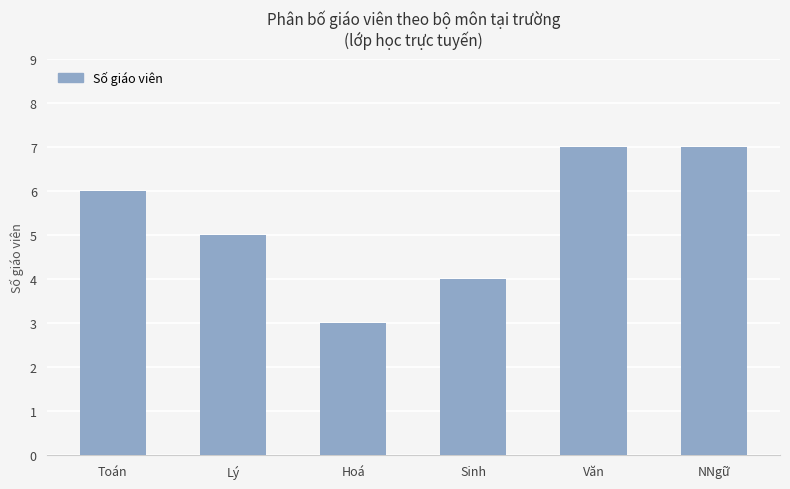

Which category has the lowest value across all series?

Hoá